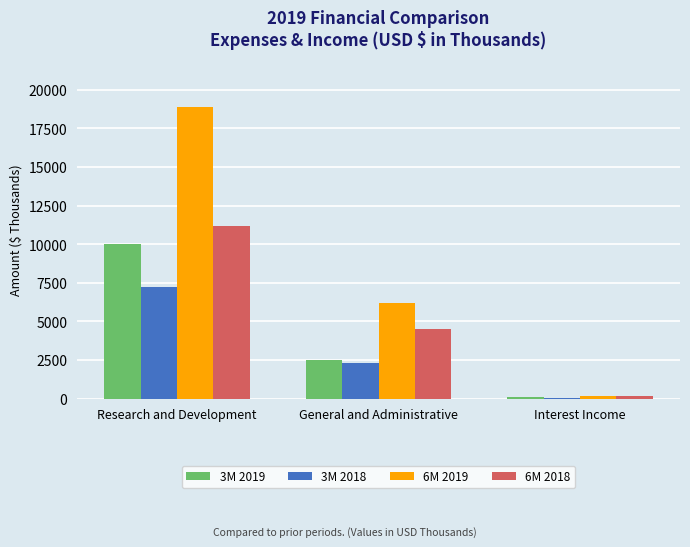

Is it true that 6M 2018 equals 11159 at Research and Development?

True